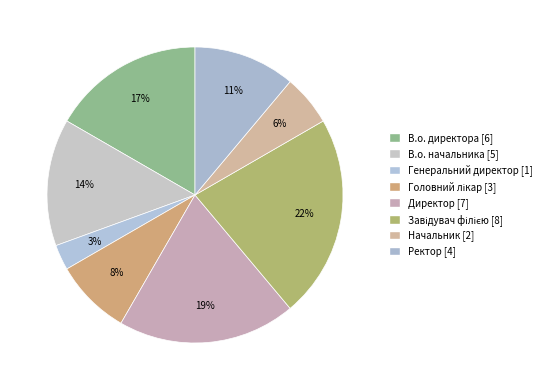

How many segments does this pie chart have?

8